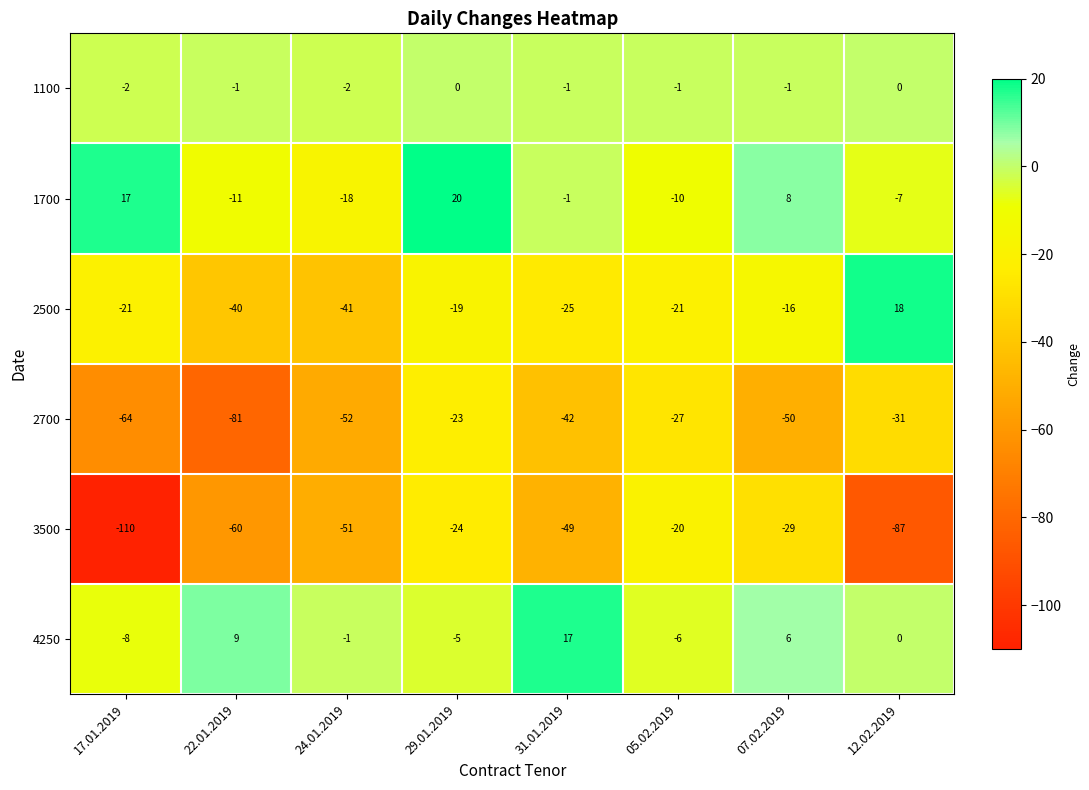

Which series has the largest range (max minus min)?

3500